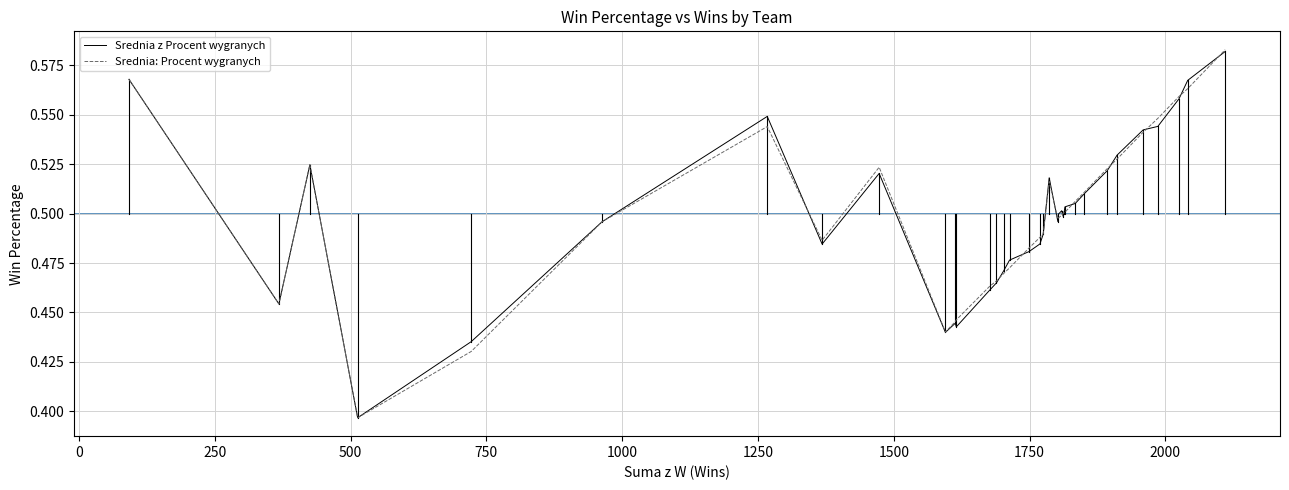

Which series has the widest spread of values?

Srednia: Procent wygranych